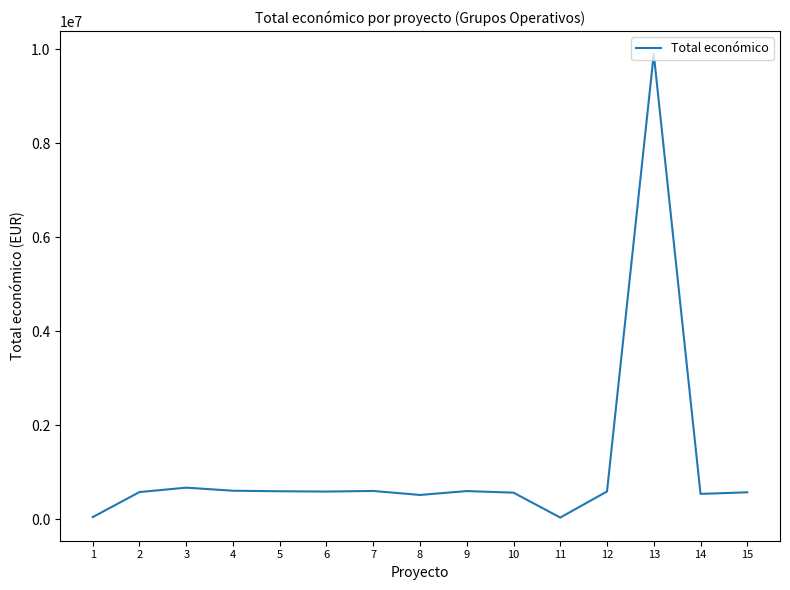

What is the approximate value at 13?

9900193.0